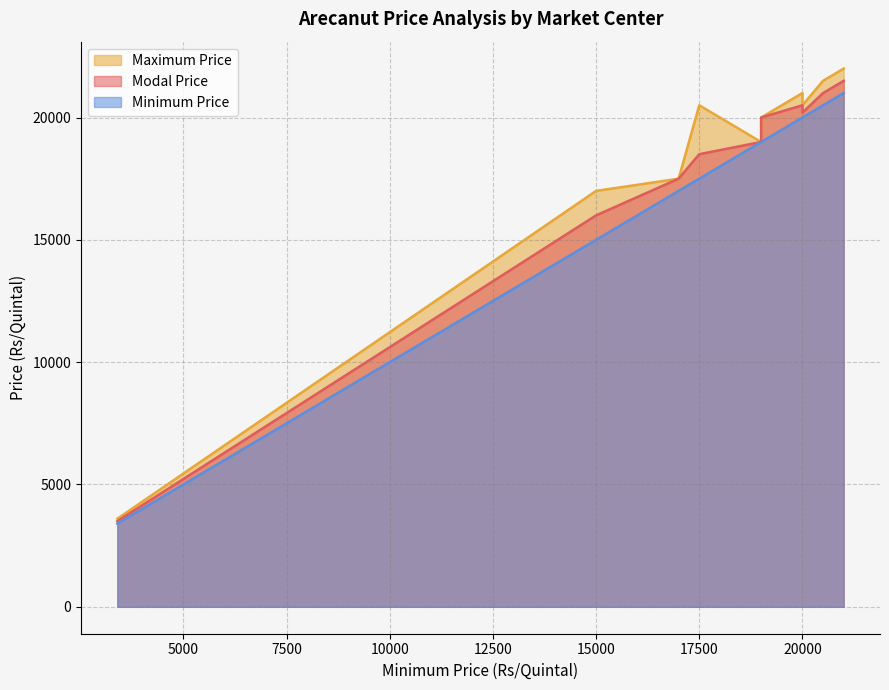

At how many categories does at least one series exceed 20182?

5